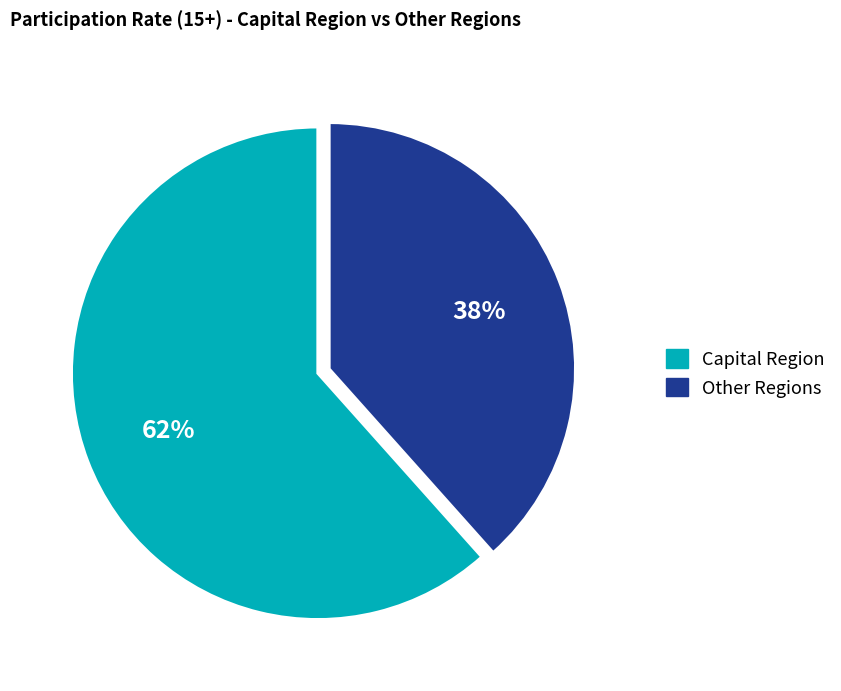

Does any single category account for the majority?

Yes